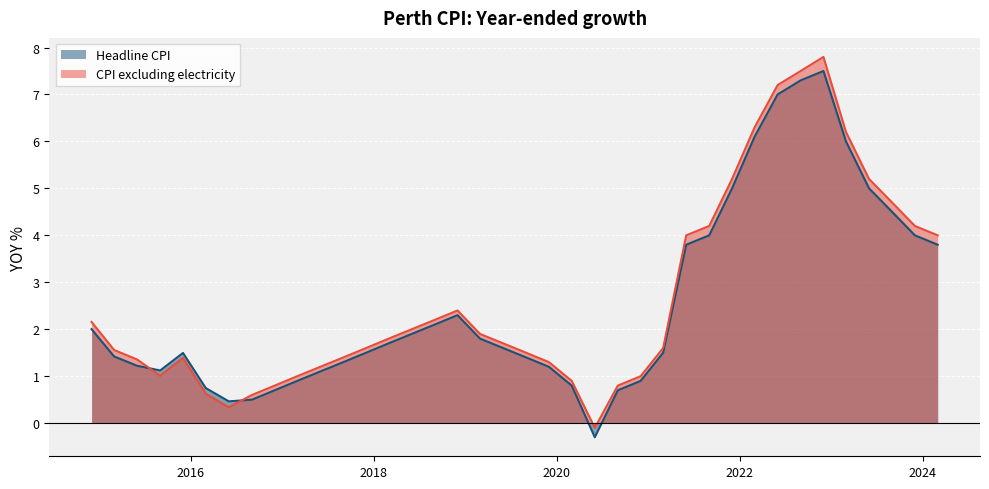

At which category does the chart reach its minimum across all series?

2020-06-01